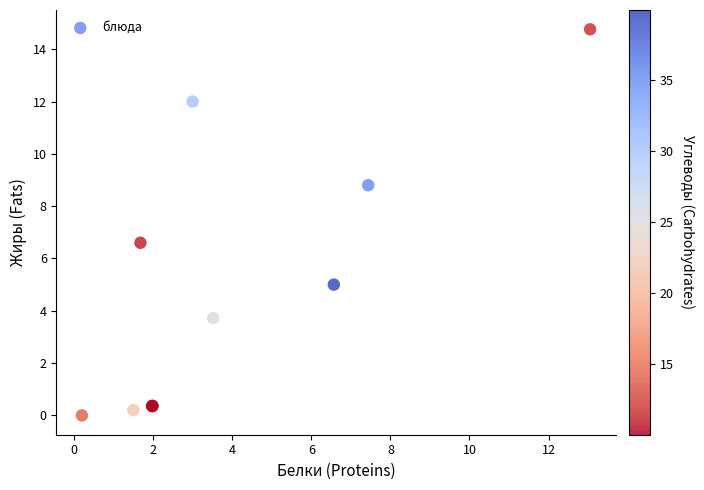

What Y value in the scatter plot is closest to 7?

6.6